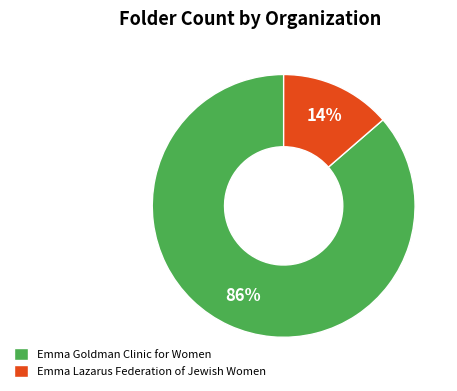

To the nearest percent, what is the combined percentage of Emma Goldman Clinic for Women and Emma Lazarus Federation of Jewish Women?

100%